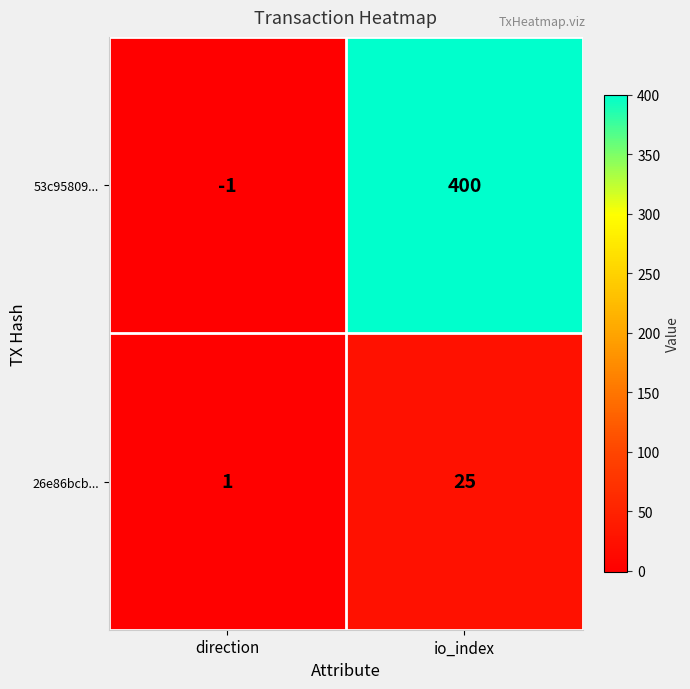

Which label corresponds to the largest value in the chart?

io_index